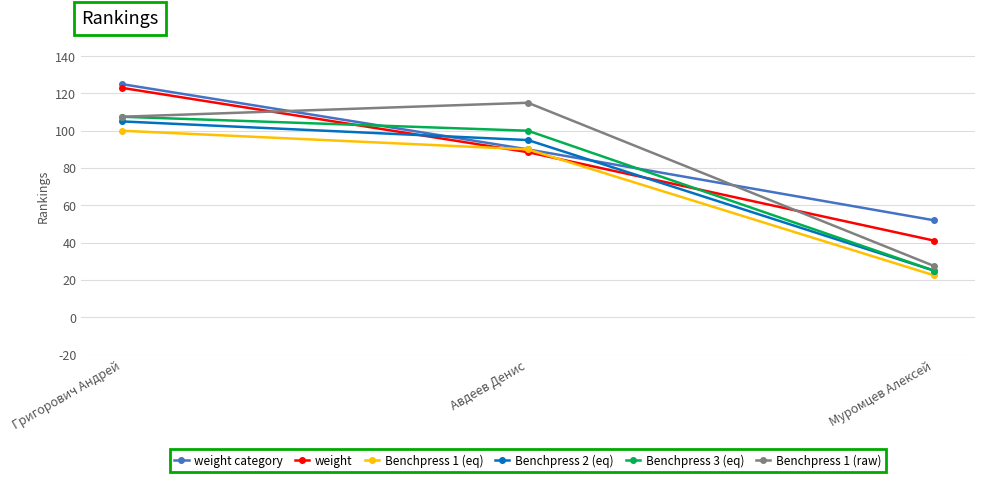

List the series in order of their peak value, highest first.

weight category, weight, Benchpress 1 (raw), Benchpress 3 (eq), Benchpress 2 (eq), Benchpress 1 (eq)